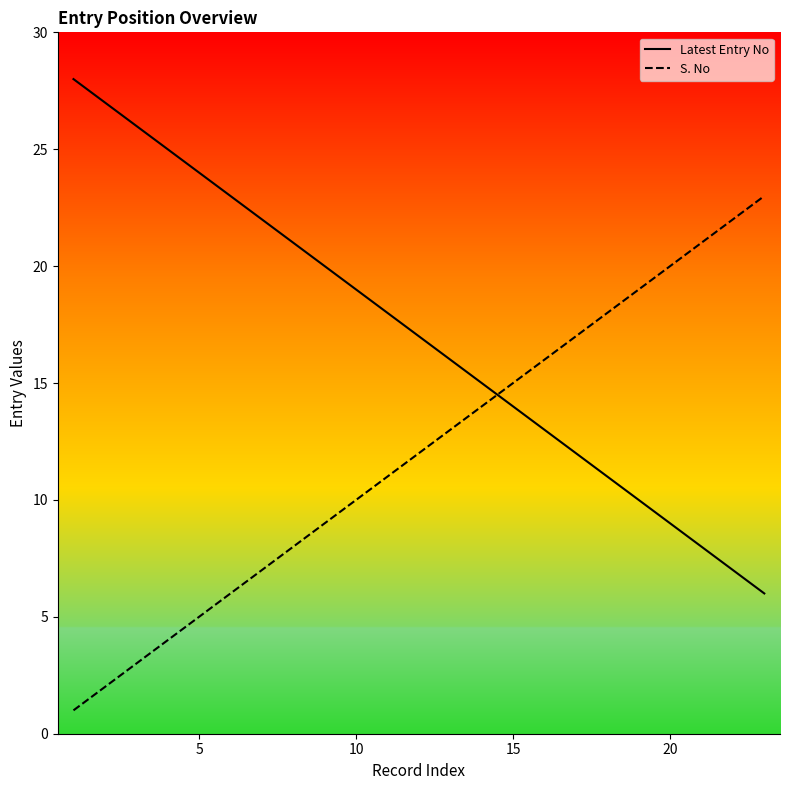

Is the value of S. No at 10 greater than the value of Latest Entry No at 20?

Yes